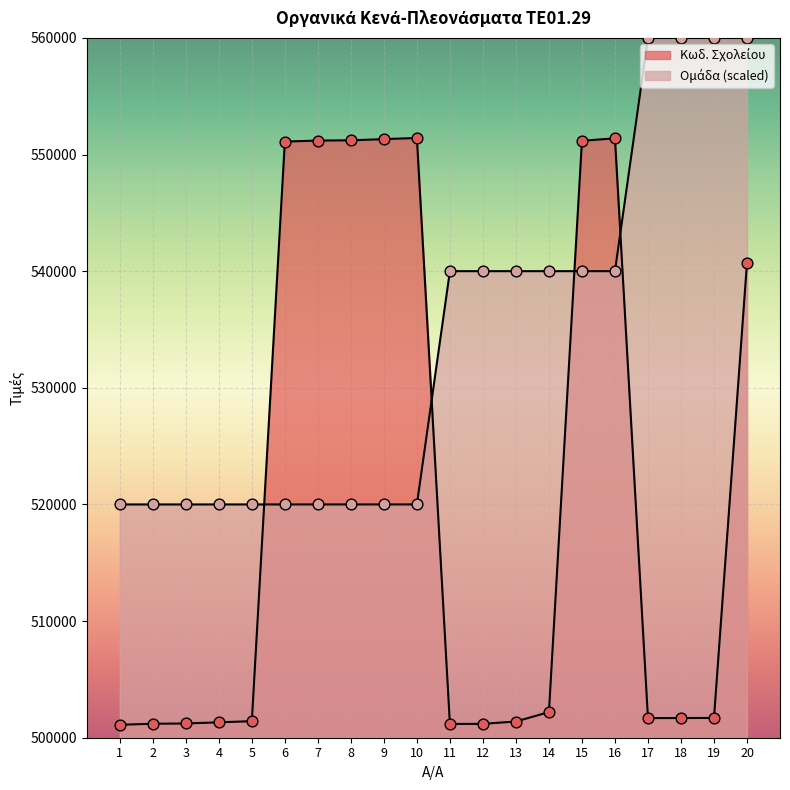

Which series reaches the maximum Y coordinate?

Ομάδα